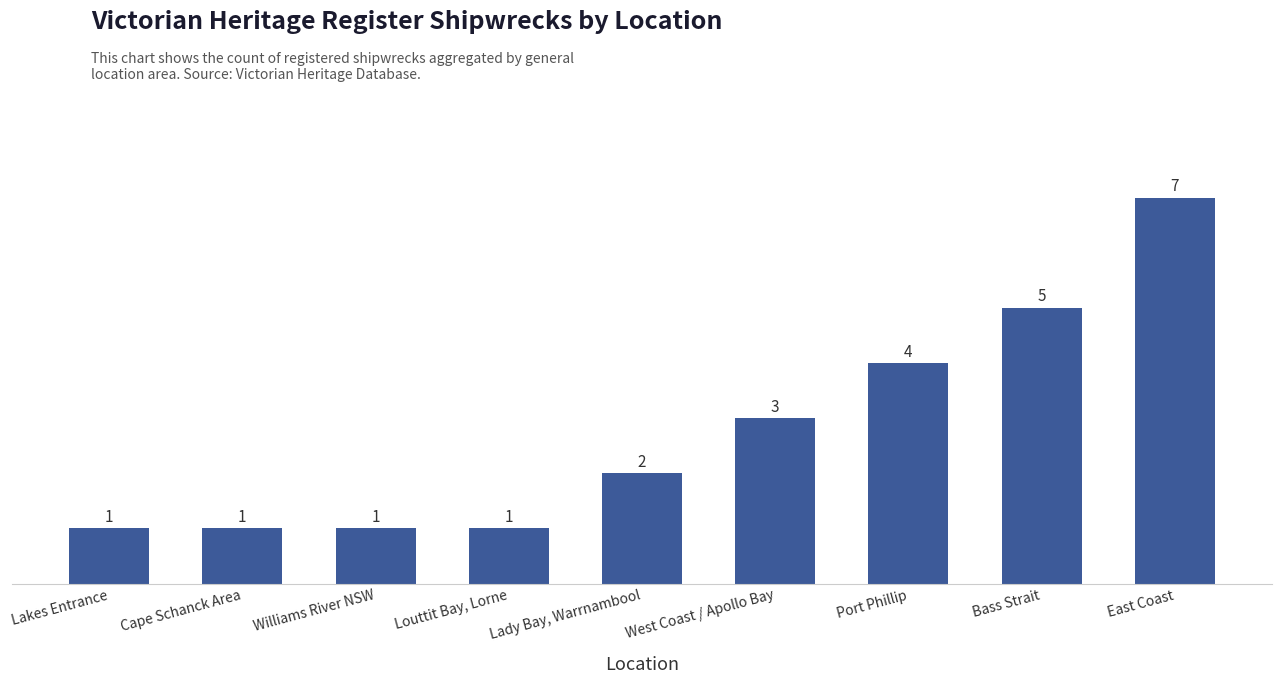

Approximately how many times larger is the value at Bass Strait compared to Williams River NSW?

5.0